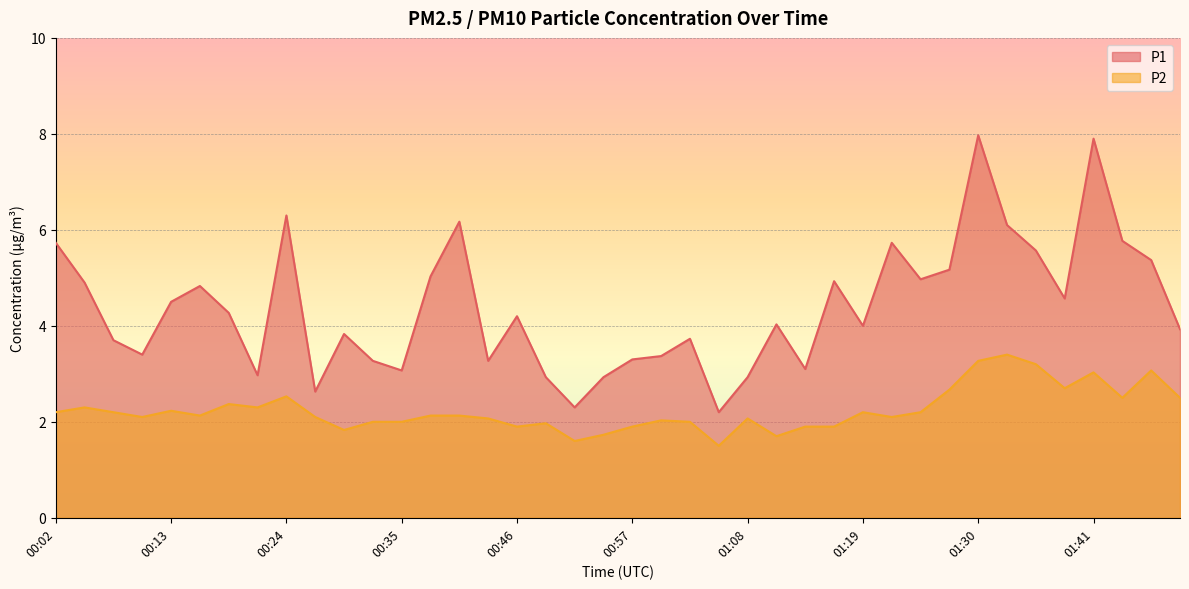

Reading left to right, extract all data points from this chart.

P1: 00:02=5.7	00:04=4.9	00:07=3.7	00:10=3.4	00:13=4.5	00:16=4.8	00:18=4.3	00:21=3.0	00:24=6.3	00:27=2.6	00:29=3.8	00:32=3.3	00:35=3.1	00:38=5.0	00:40=6.2	00:43=3.3	00:46=4.2	00:49=2.9	00:51=2.3	00:54=2.9	00:57=3.3	01:00=3.4	01:02=3.7	01:05=2.2	01:08=2.9	01:11=4.0	01:13=3.1	01:16=4.9	01:19=4.0	01:22=5.7	01:24=5.0	01:27=5.2	01:30=8.0	01:33=6.1	01:35=5.6	01:38=4.6	01:41=7.9	01:47=5.8	01:50=5.4	01:53=3.9
P2: 00:02=2.2	00:04=2.3	00:07=2.2	00:10=2.1	00:13=2.2	00:16=2.1	00:18=2.4	00:21=2.3	00:24=2.5	00:27=2.1	00:29=1.8	00:32=2.0	00:35=2.0	00:38=2.1	00:40=2.1	00:43=2.1	00:46=1.9	00:49=2.0	00:51=1.6	00:54=1.7	00:57=1.9	01:00=2.0	01:02=2.0	01:05=1.5	01:08=2.1	01:11=1.7	01:13=1.9	01:16=1.9	01:19=2.2	01:22=2.1	01:24=2.2	01:27=2.7	01:30=3.3	01:33=3.4	01:35=3.2	01:38=2.7	01:41=3.0	01:47=2.5	01:50=3.1	01:53=2.5